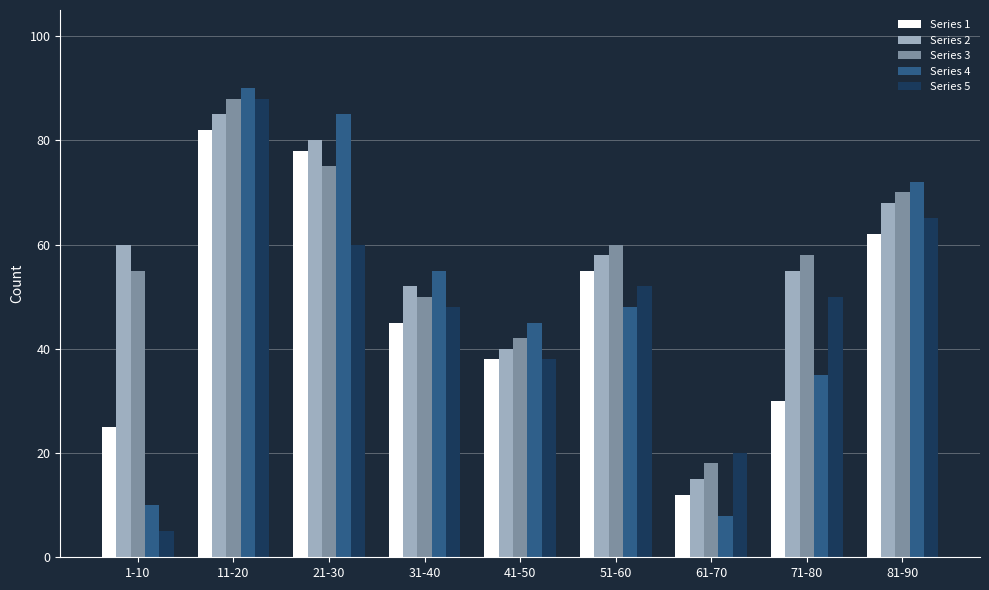

What value does the Series 1 series have at 71-80?

30